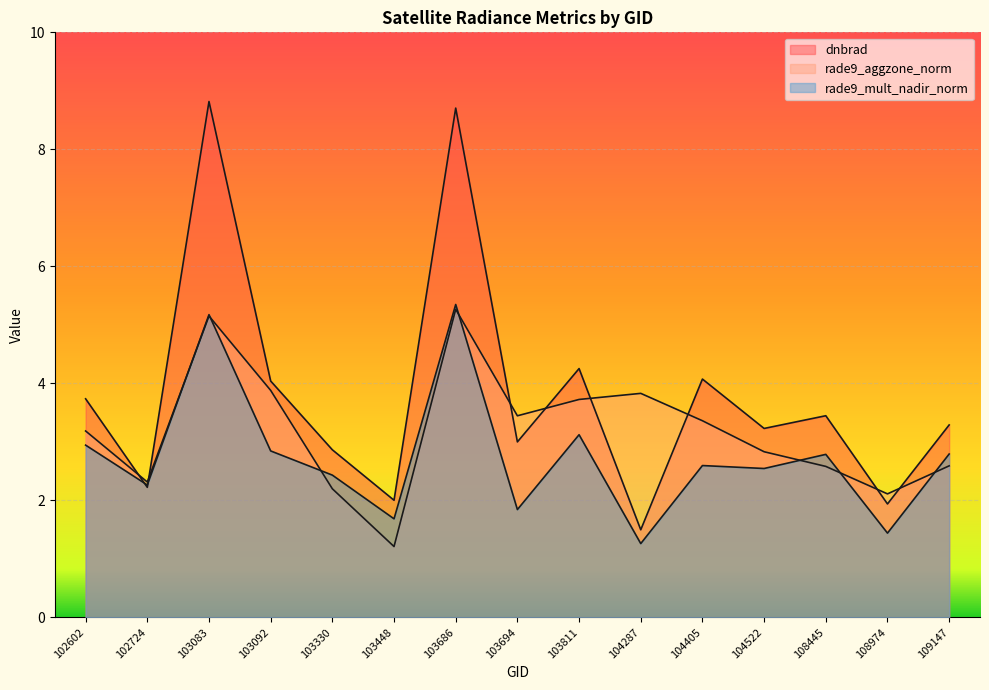

Between which two adjacent categories do dnbrad and rade9_mult_nadir_norm first intersect?

102602 and 102724